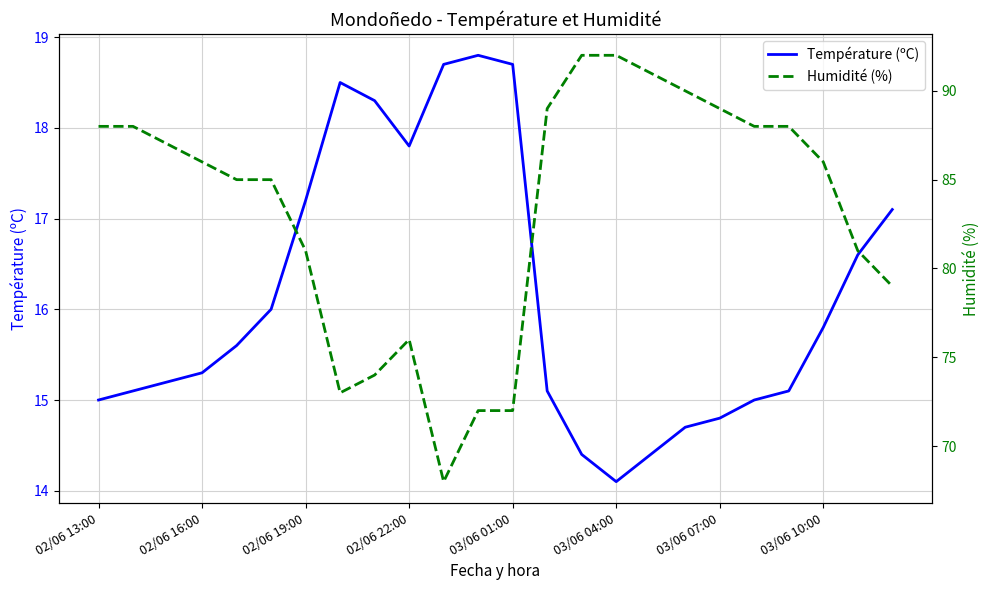

True or false: Température (ºC) and Humidité (%) cross at least once.

False